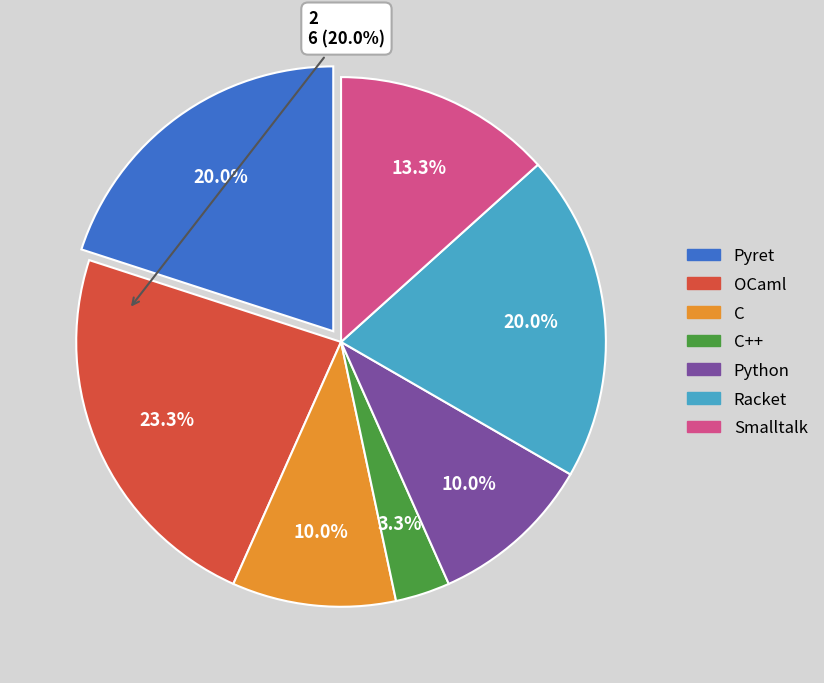

What percentage is NOT represented by C++?

96.7%